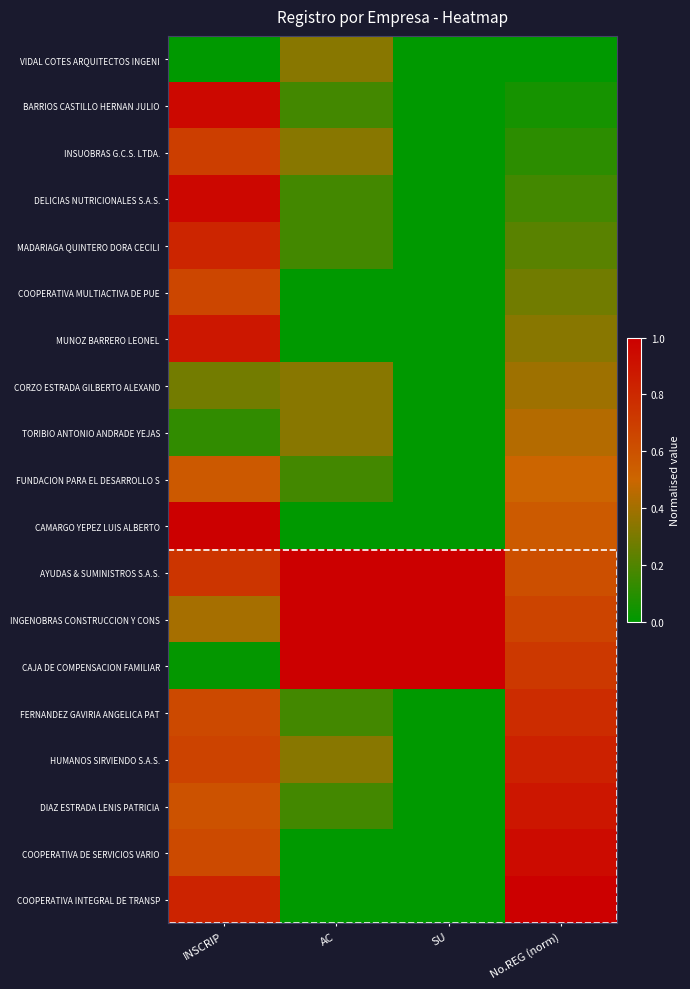

Reading right to left, transcribe all the data shown in this chart.

VIDAL COTES ARQUITECTOS INGENI: No.REG (norm)=0.0	SU=0.0	AC=0.3	INSCRIP=0.0
BARRIOS CASTILLO HERNAN JULIO: No.REG (norm)=0.1	SU=0.0	AC=0.2	INSCRIP=1.0
INSUOBRAS G.C.S. LTDA.: No.REG (norm)=0.1	SU=0.0	AC=0.3	INSCRIP=0.7
DELICIAS NUTRICIONALES S.A.S.: No.REG (norm)=0.2	SU=0.0	AC=0.2	INSCRIP=1.0
MADARIAGA QUINTERO DORA CECILI: No.REG (norm)=0.2	SU=0.0	AC=0.2	INSCRIP=0.8
COOPERATIVA MULTIACTIVA DE PUE: No.REG (norm)=0.3	SU=0.0	AC=0.0	INSCRIP=0.7
MUNOZ BARRERO LEONEL: No.REG (norm)=0.3	SU=0.0	AC=0.0	INSCRIP=0.9
CORZO ESTRADA GILBERTO ALEXAND: No.REG (norm)=0.4	SU=0.0	AC=0.3	INSCRIP=0.3
TORIBIO ANTONIO ANDRADE YEJAS: No.REG (norm)=0.4	SU=0.0	AC=0.3	INSCRIP=0.1
FUNDACION PARA EL DESARROLLO S: No.REG (norm)=0.5	SU=0.0	AC=0.2	INSCRIP=0.6
CAMARGO YEPEZ LUIS ALBERTO: No.REG (norm)=0.6	SU=0.0	AC=0.0	INSCRIP=1.0
AYUDAS & SUMINISTROS S.A.S.: No.REG (norm)=0.6	SU=1.0	AC=1.0	INSCRIP=0.7
INGENOBRAS CONSTRUCCION Y CONS: No.REG (norm)=0.7	SU=1.0	AC=1.0	INSCRIP=0.4
CAJA DE COMPENSACION FAMILIAR: No.REG (norm)=0.7	SU=1.0	AC=1.0	INSCRIP=0.0
FERNANDEZ GAVIRIA ANGELICA PAT: No.REG (norm)=0.8	SU=0.0	AC=0.2	INSCRIP=0.6
HUMANOS SIRVIENDO S.A.S.: No.REG (norm)=0.8	SU=0.0	AC=0.3	INSCRIP=0.7
DIAZ ESTRADA LENIS PATRICIA: No.REG (norm)=0.9	SU=0.0	AC=0.2	INSCRIP=0.6
COOPERATIVA DE SERVICIOS VARIO: No.REG (norm)=0.9	SU=0.0	AC=0.0	INSCRIP=0.6
COOPERATIVA INTEGRAL DE TRANSP: No.REG (norm)=1.0	SU=0.0	AC=0.0	INSCRIP=0.8